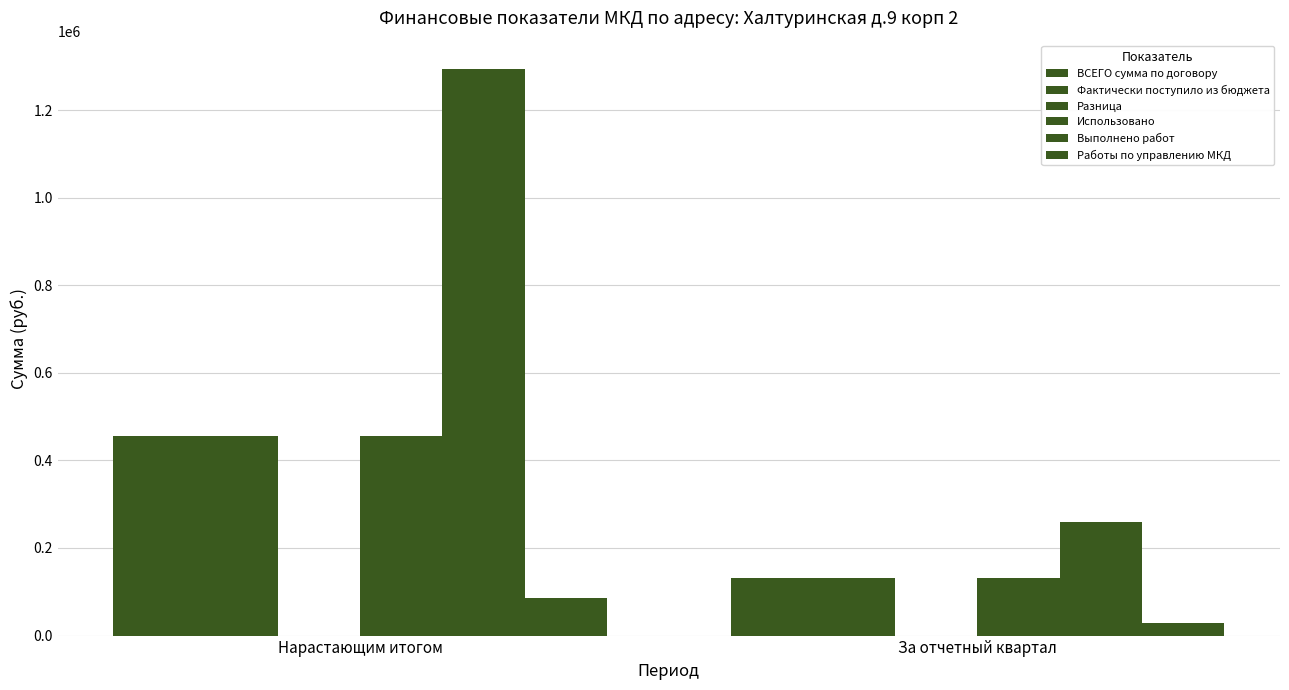

How many data points in ВСЕГО сумма по договору are above 454799?

1